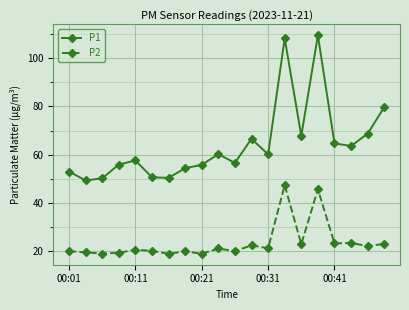

How many series are shown in this chart?

2